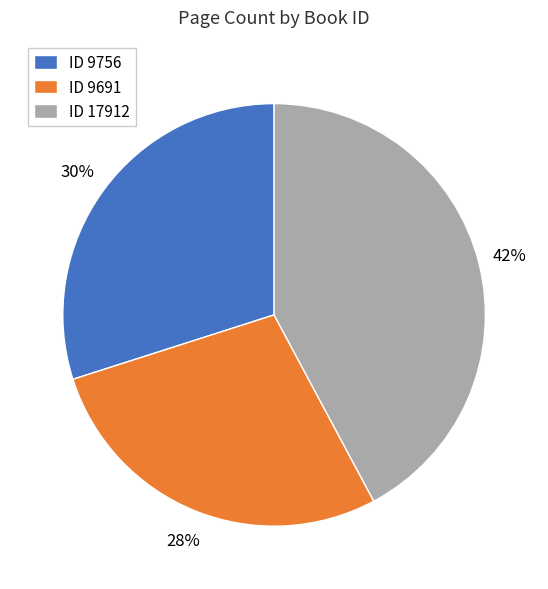

Do ID 9691 and ID 17912 together represent more than half of the pie?

Yes